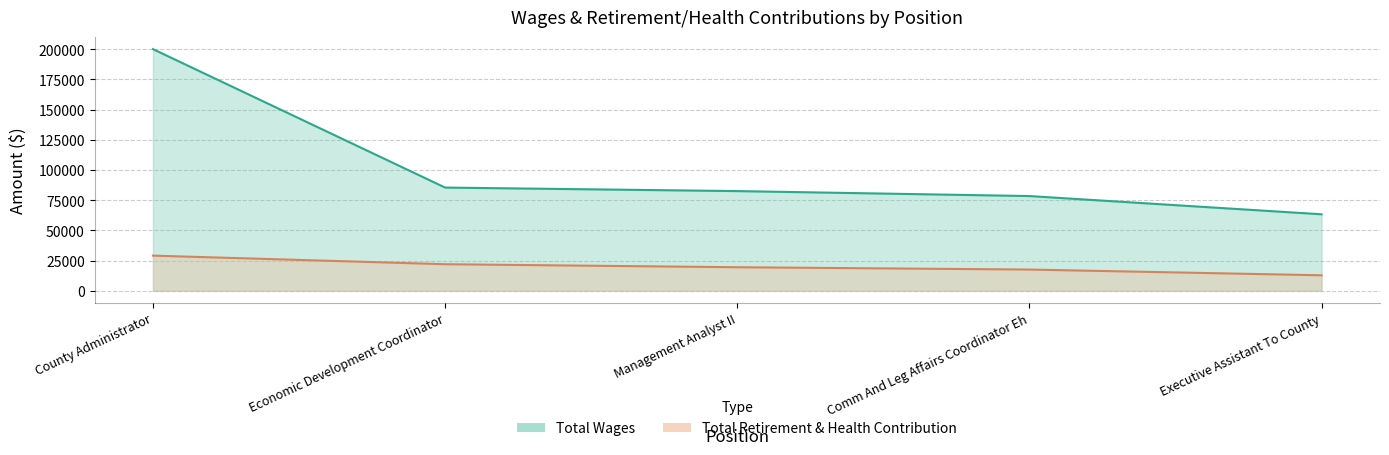

List the labels in order of Total Wages value, smallest first.

Executive Assistant To County, Comm And Leg Affairs Coordinator Eh, Management Analyst II, Economic Development Coordinator, County Administrator